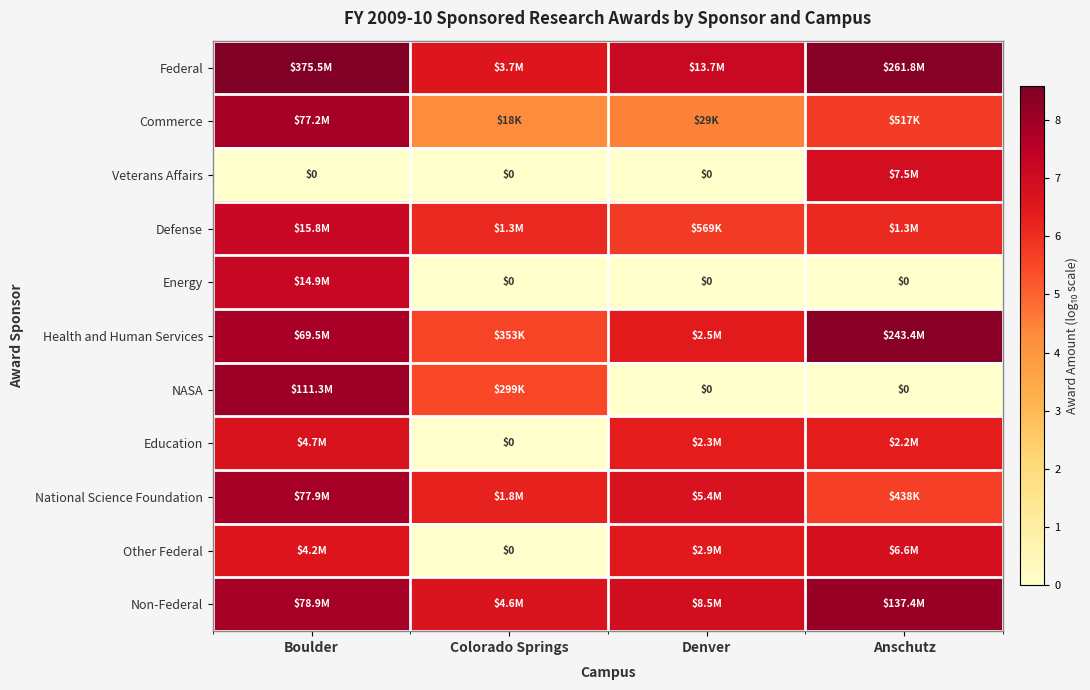

At which category is the sum across all series the highest?

Boulder